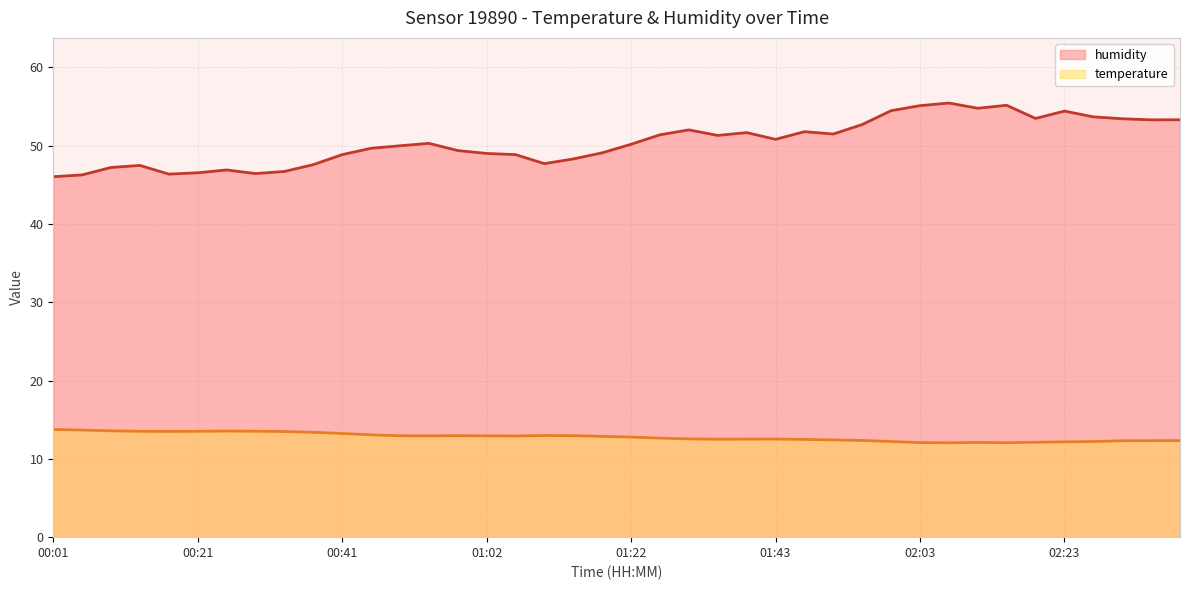

At which label is temperature closest to 12?

02:07